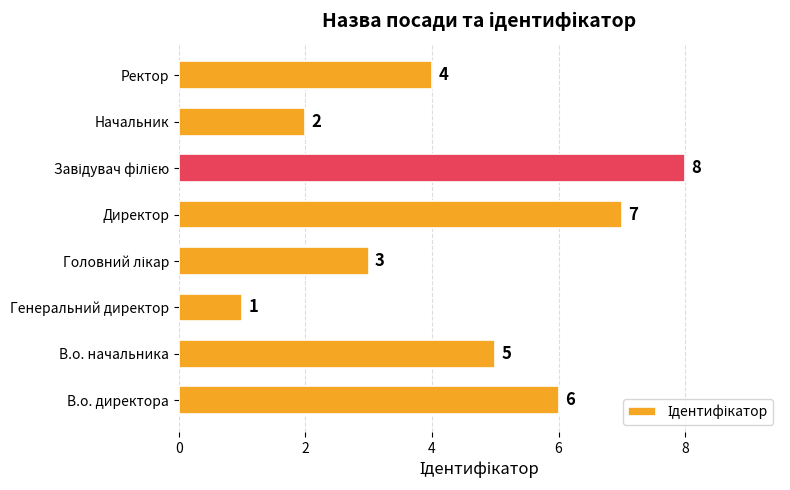

Where is the data nearest to the value 4?

Ректор